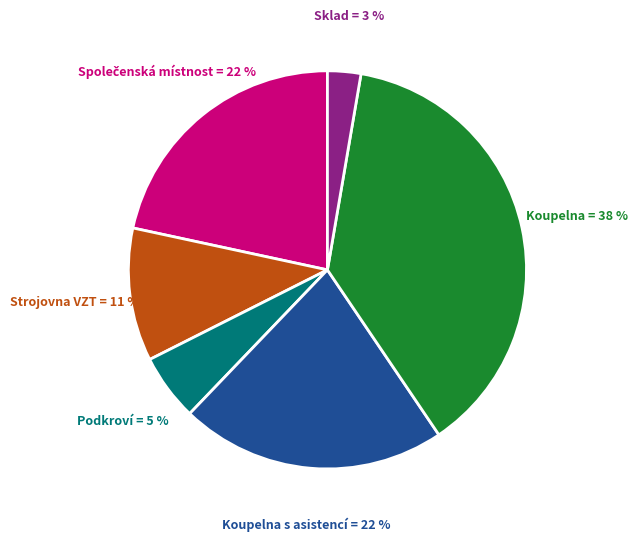

Between Sklad and Strojovna VZT, which is larger?

Strojovna VZT